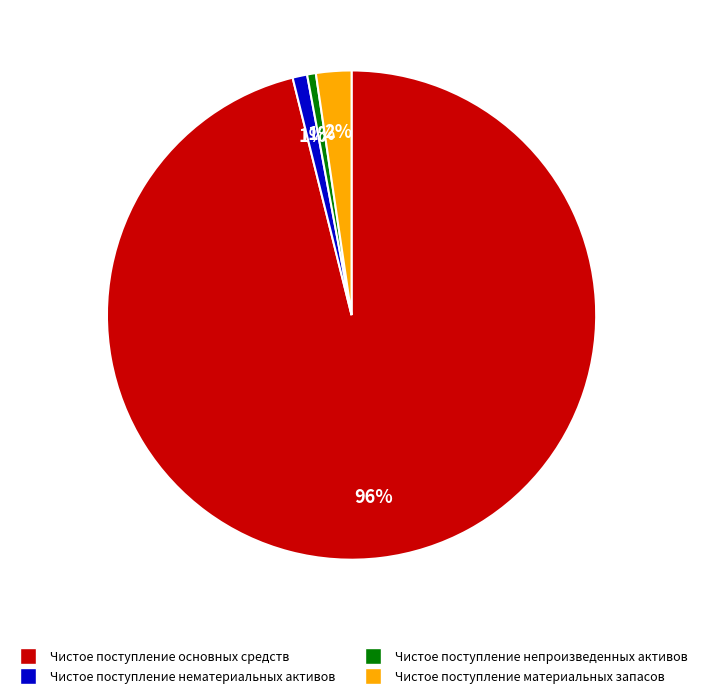

How many slices are in this pie chart?

4